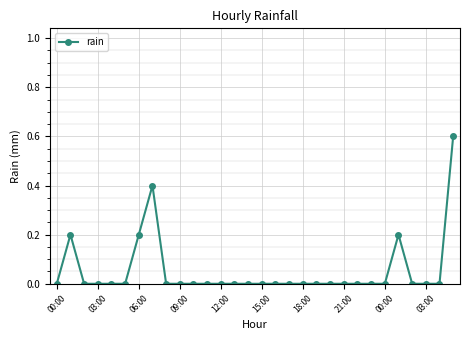

What is the difference between the maximum and minimum values?

0.6